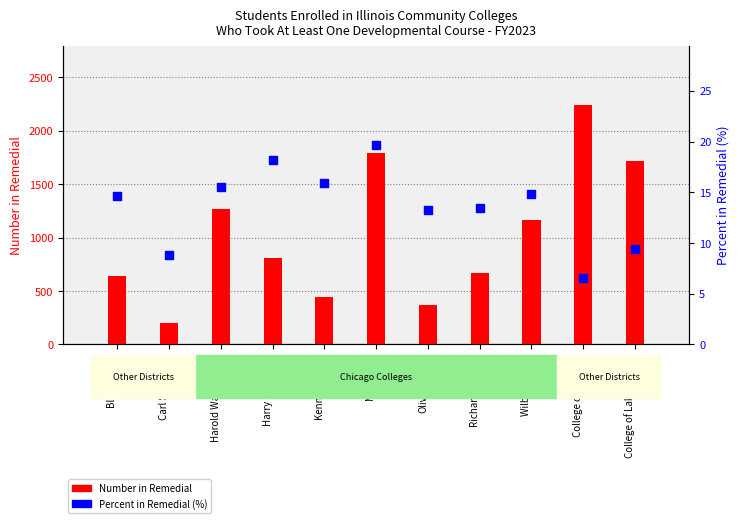

At how many categories does at least one series exceed 1081?

5